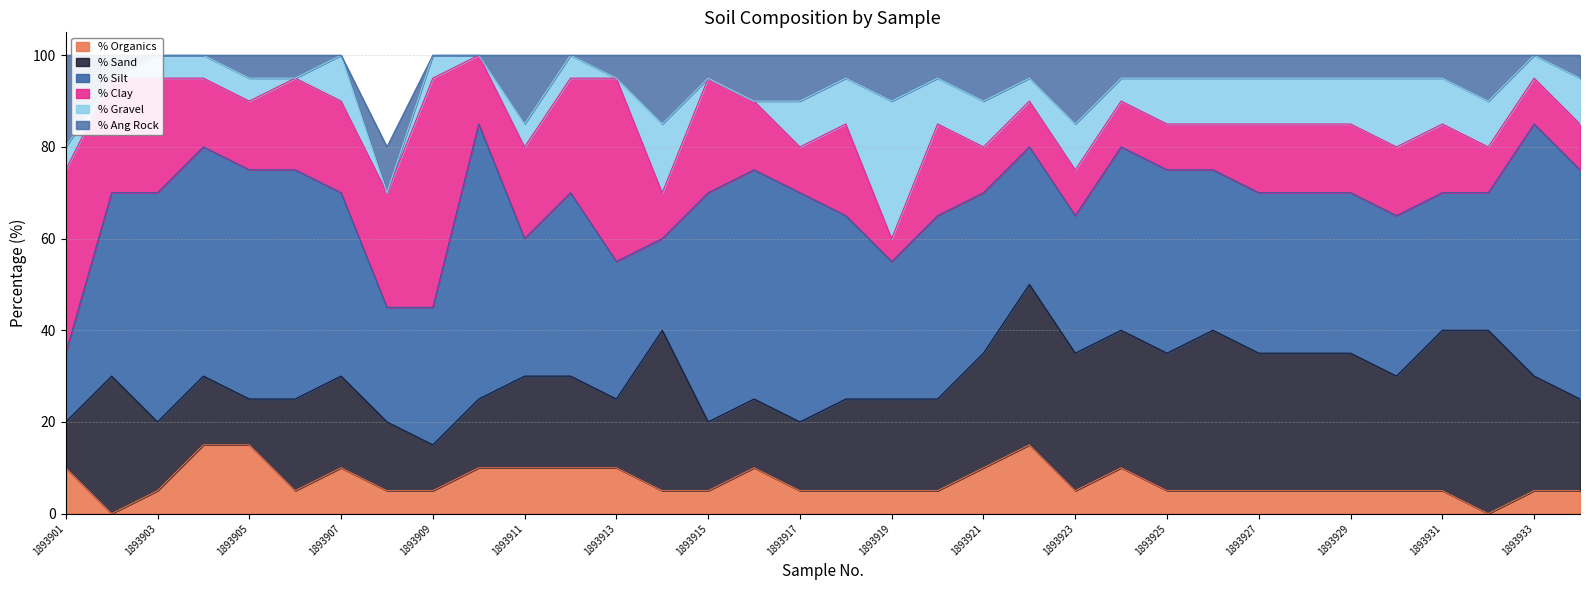

Does the chart have visible grid lines?

Yes